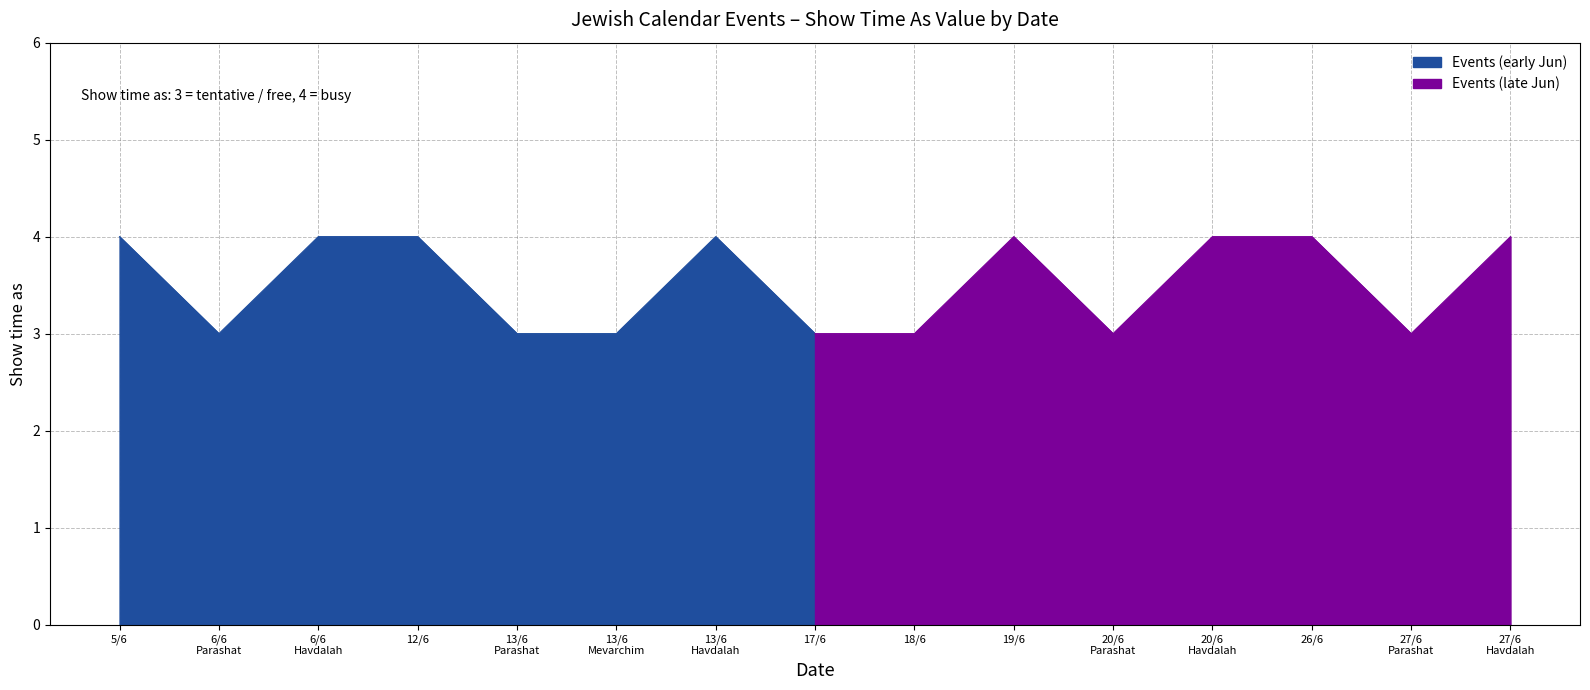

Does the chart display data point markers on the line(s)?

No